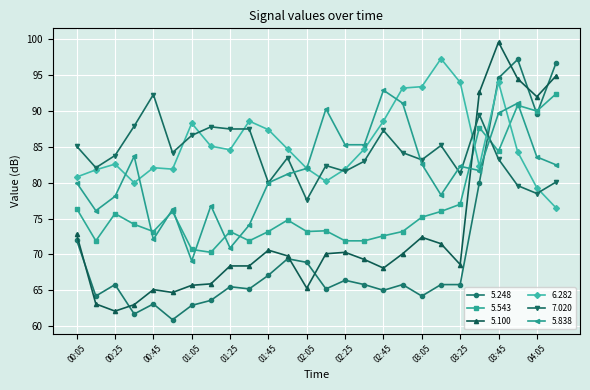

True or false: 5.248 has more than 1 points higher than both neighbors.

True